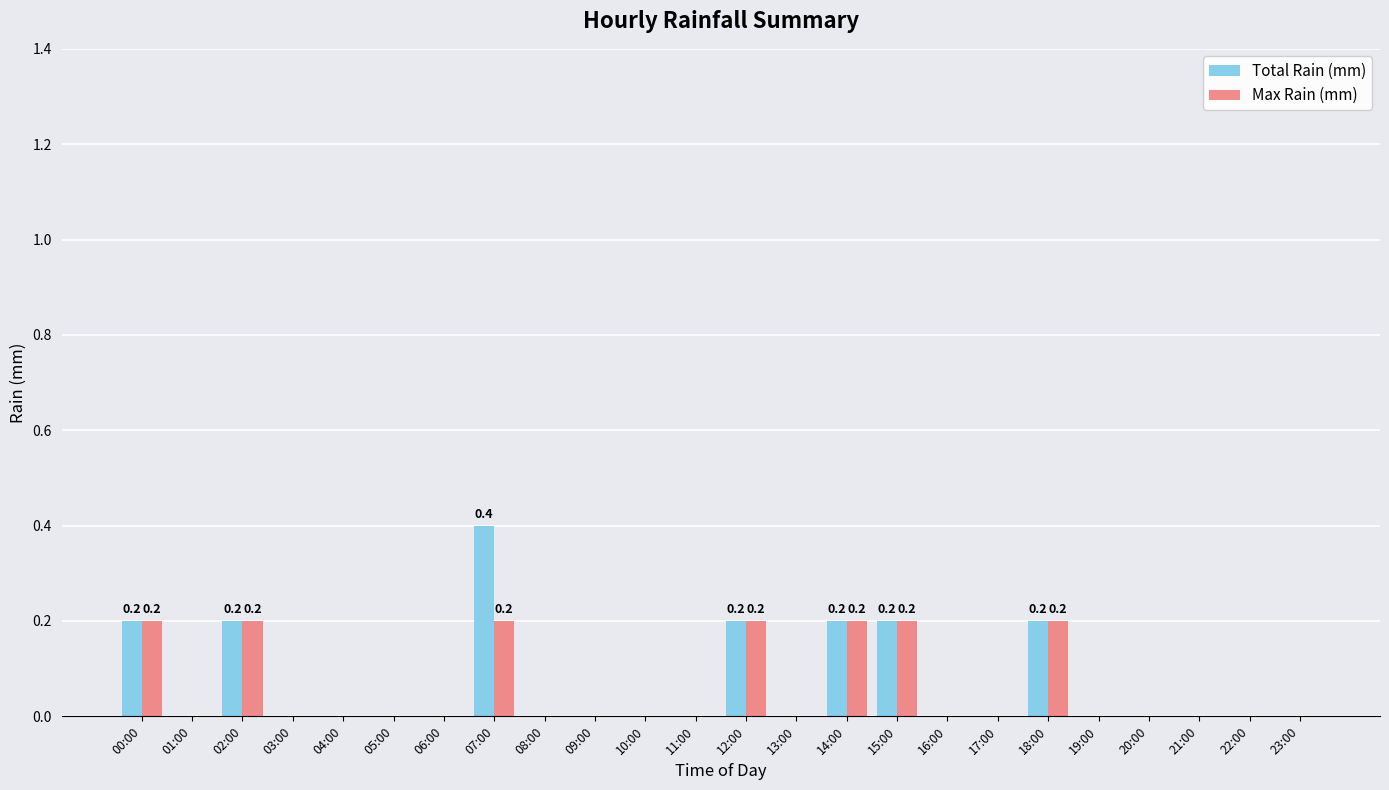

What is the sum of all Max Rain (mm) values?

1.4